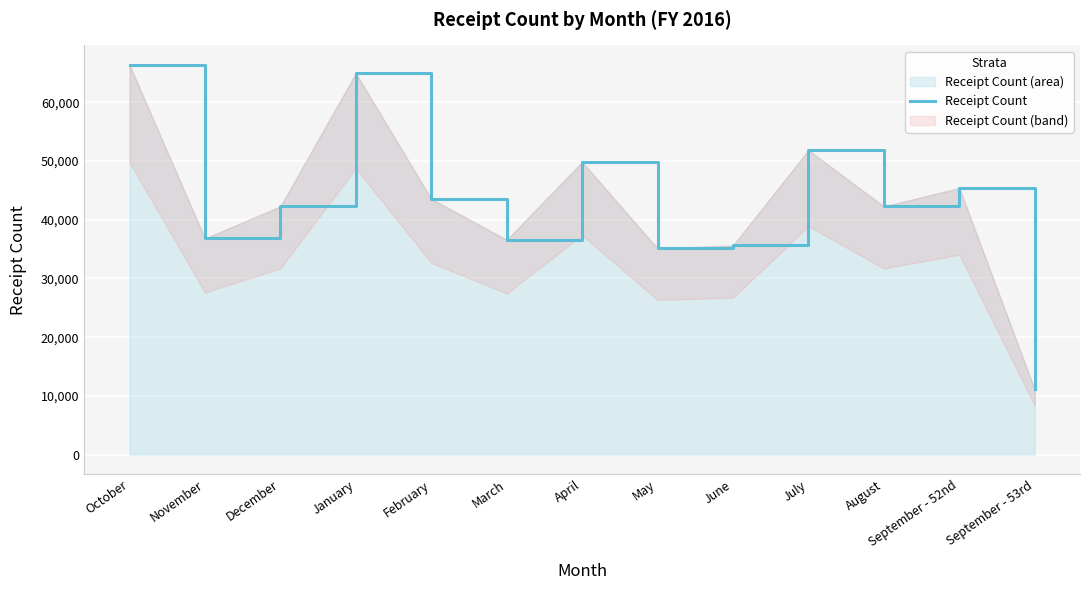

Rank the categories by value from highest to lowest.

October, January, July, April, September - 52nd, February, December, August, November, March, June, May, September - 53rd